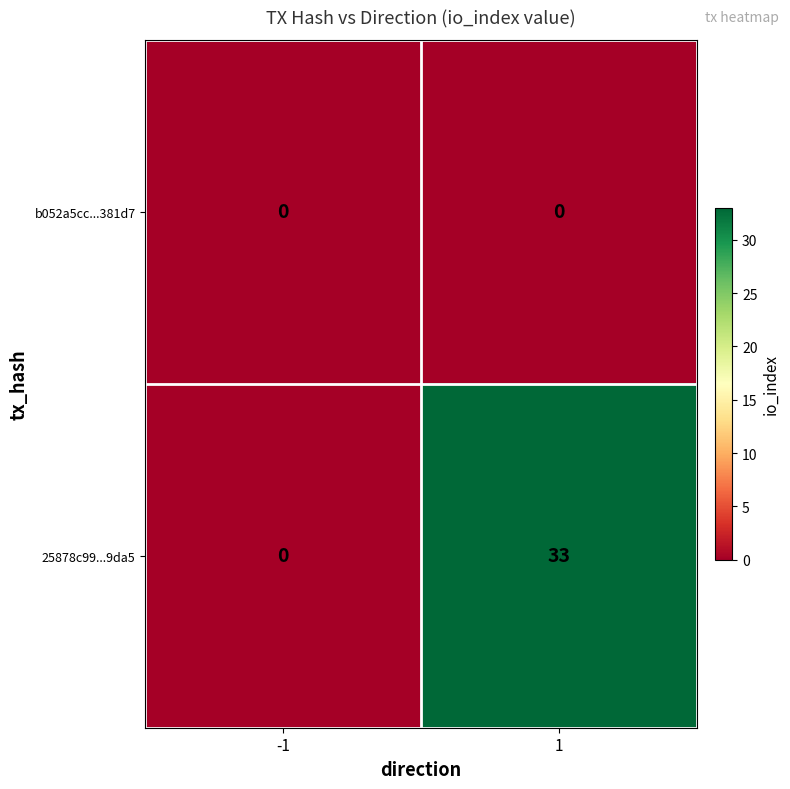

Rank the series at 1 from lowest to highest value.

b052a5cc...381d7, 25878c99...9da5